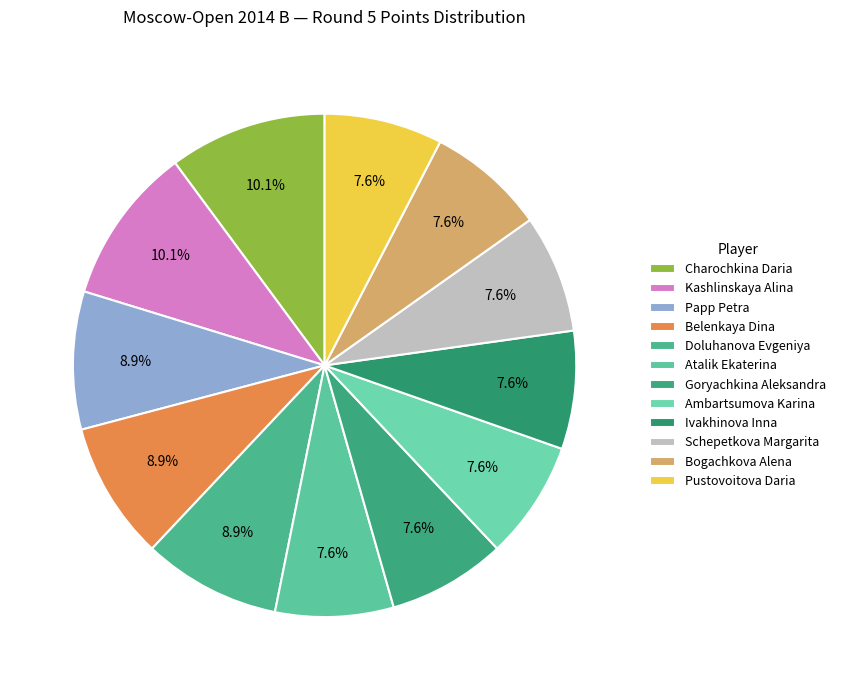

Which slice is the smallest?

Atalik Ekaterina